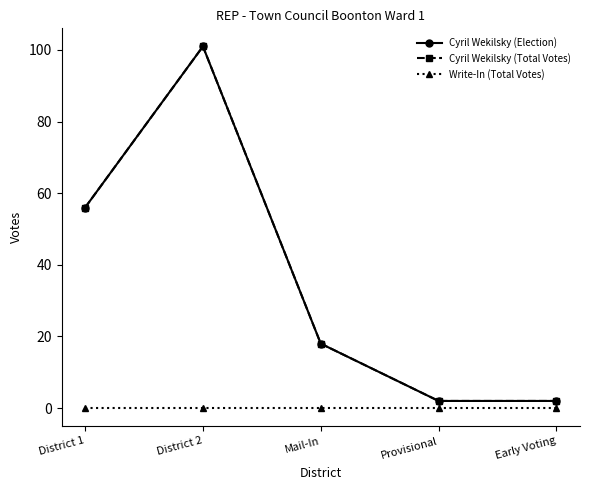

What position from the left is District 2?

2